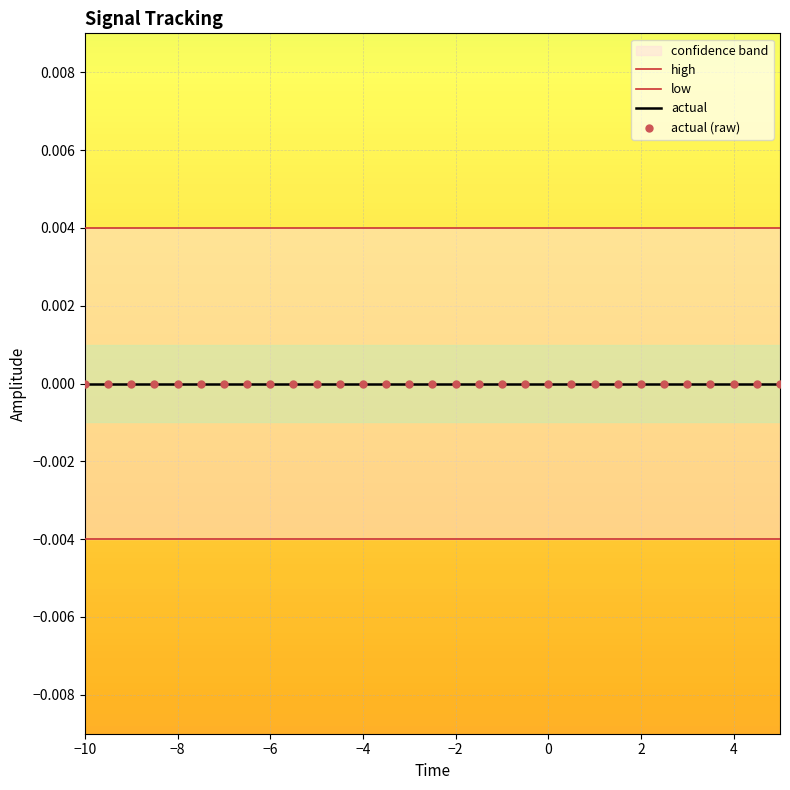

At which category is the sum across all series the highest?

−10